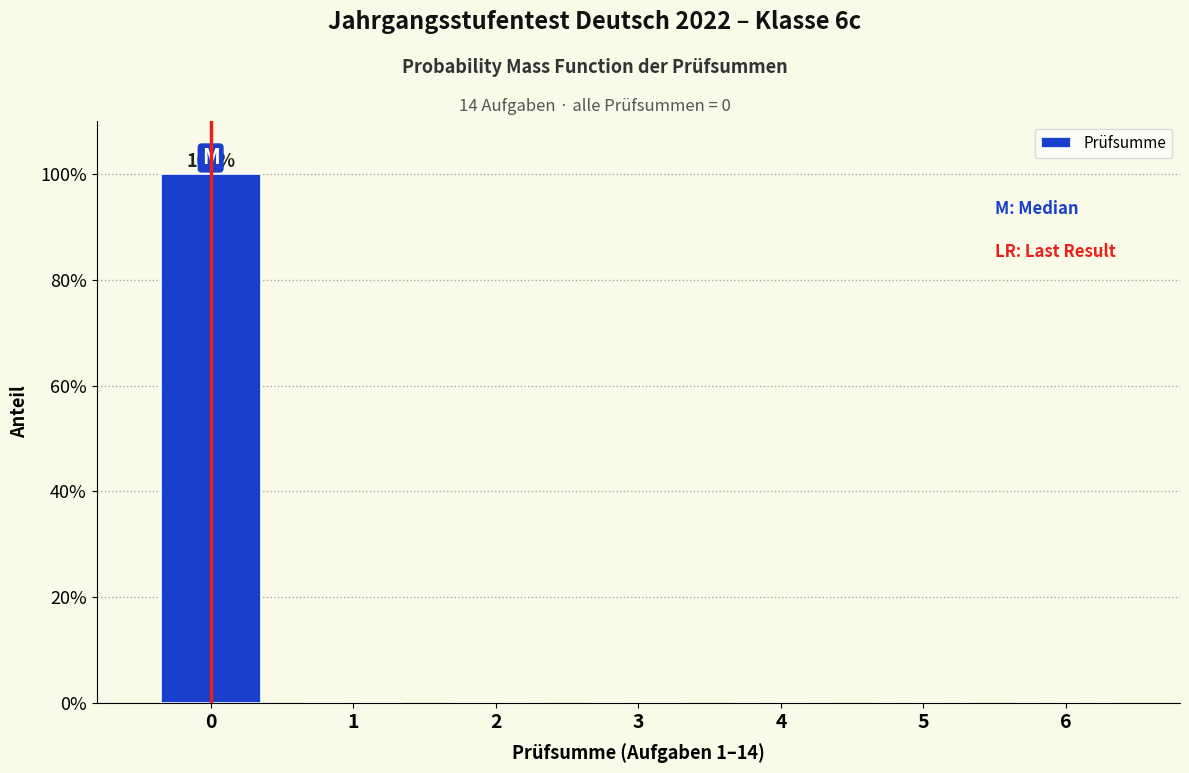

Reading left to right, extract all data points from this chart.

0=100	1=0	2=0	3=0	4=0	5=0	6=0